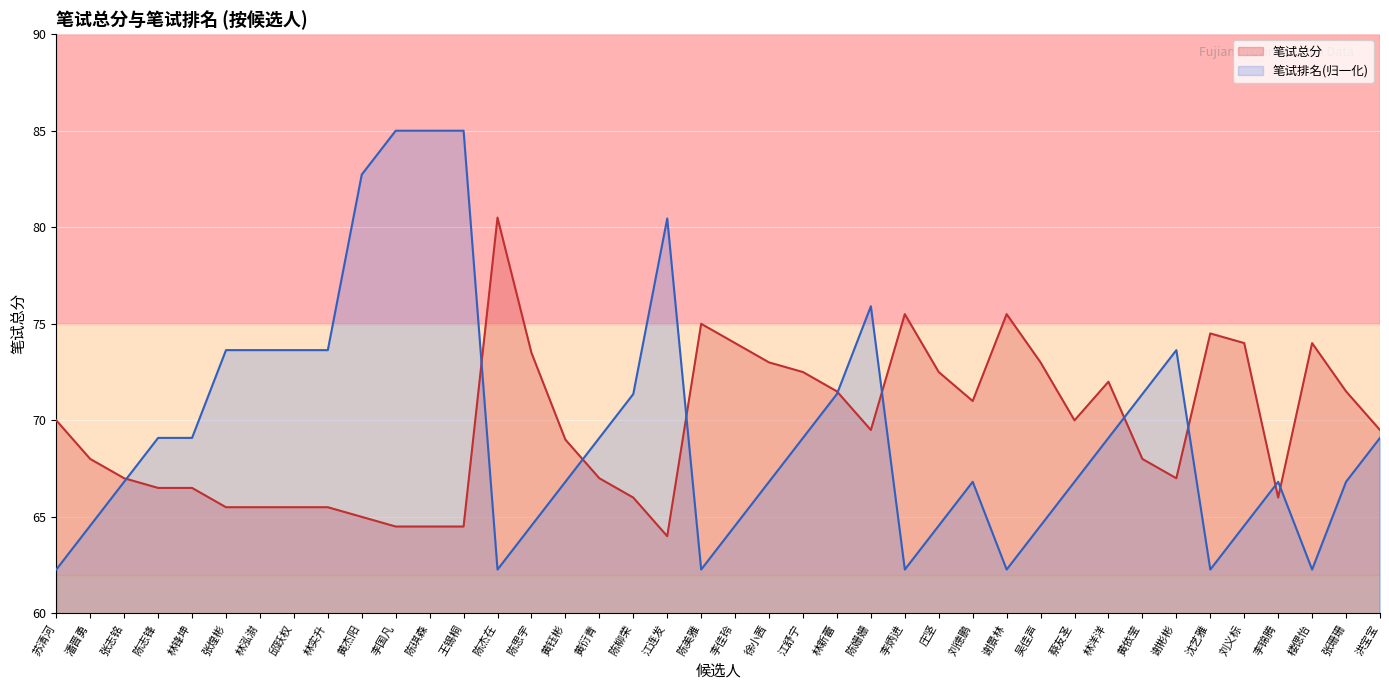

At which category is the sum across all series the highest?

李国凡